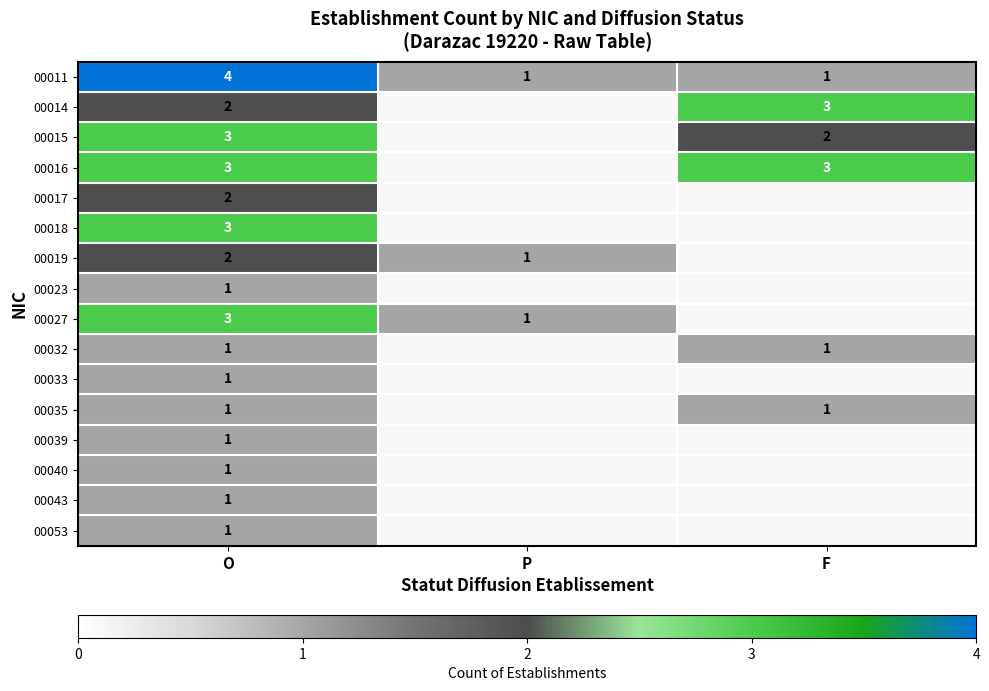

The 00032 series shows 1.7 at O. True or false?

False